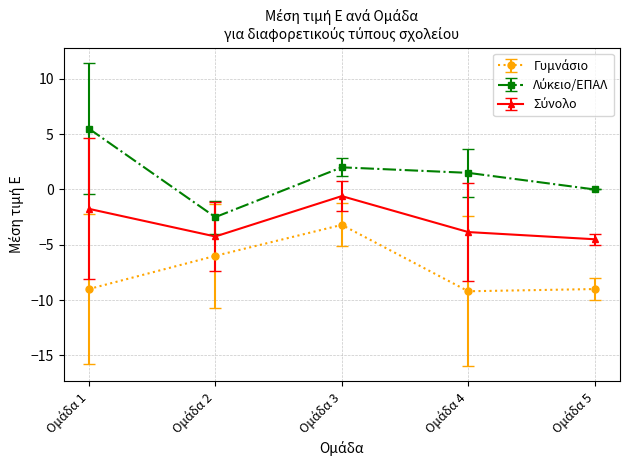

What is the greatest value displayed?

5.5